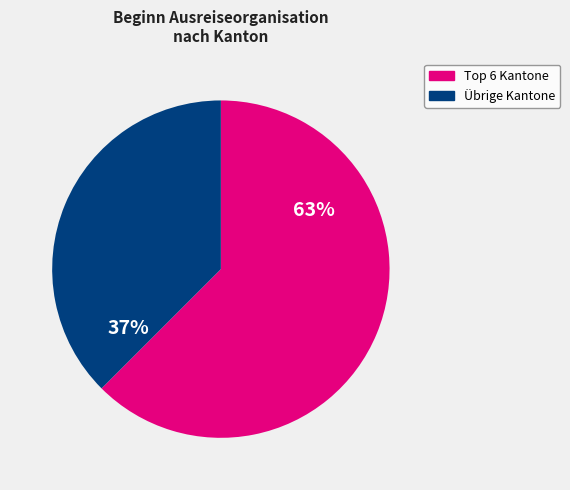

To the nearest percent, what is the average slice percentage?

50%